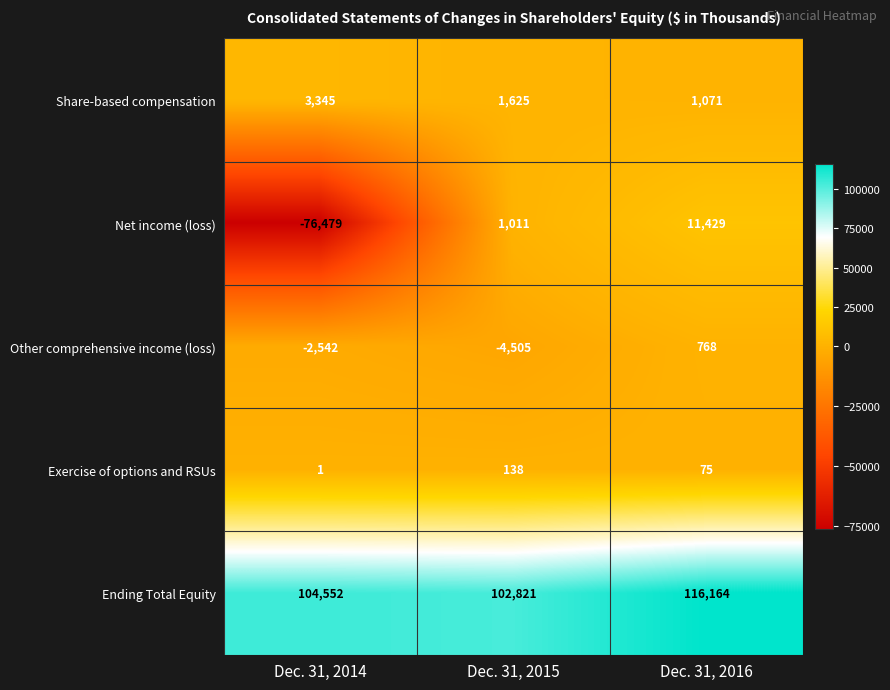

Is it true that Other comprehensive income (loss) equals -7879 at Dec. 31, 2015?

False